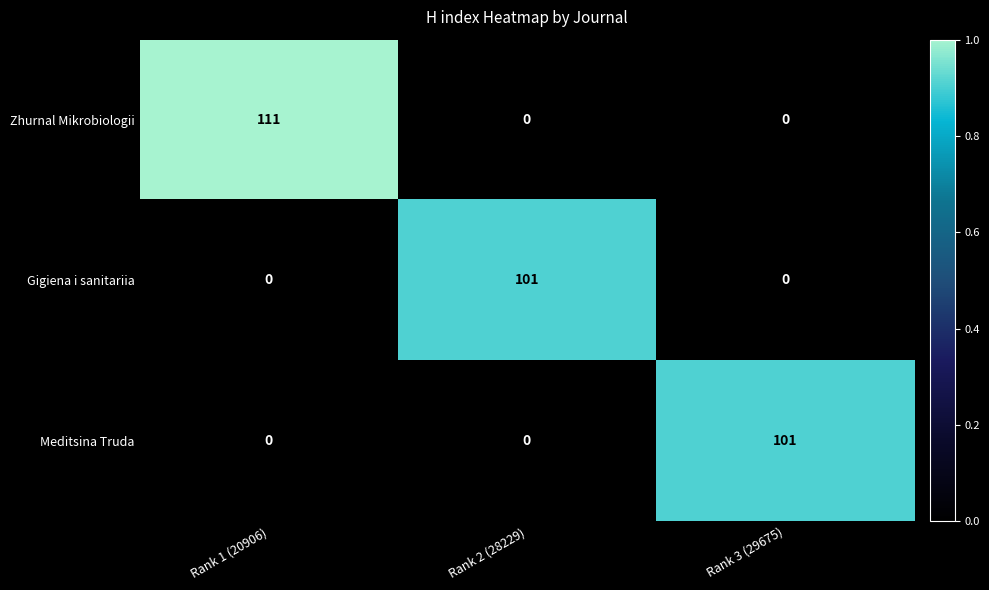

At which label does Zhurnal Mikrobiologii reach its peak?

Rank 1 (20906)